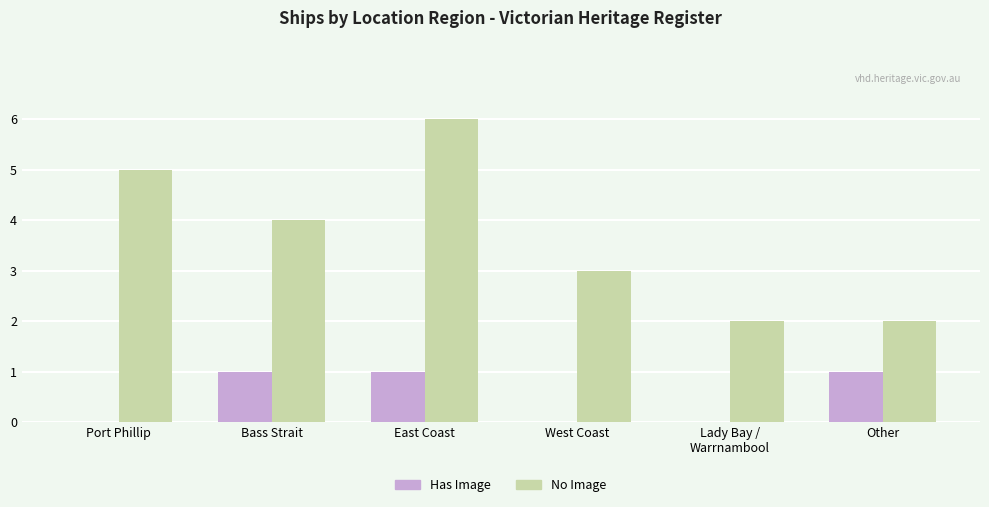

What are all the series names shown in the legend?

Has Image, No Image